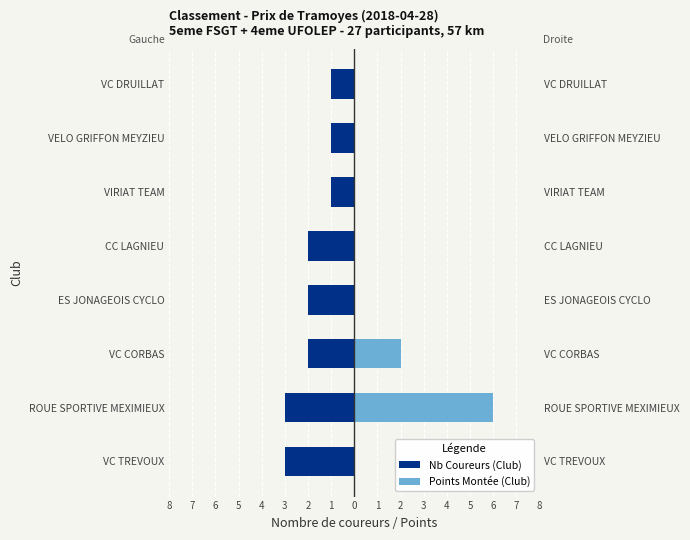

What is the lowest value of the Nb Coureurs (Club) series?

-3